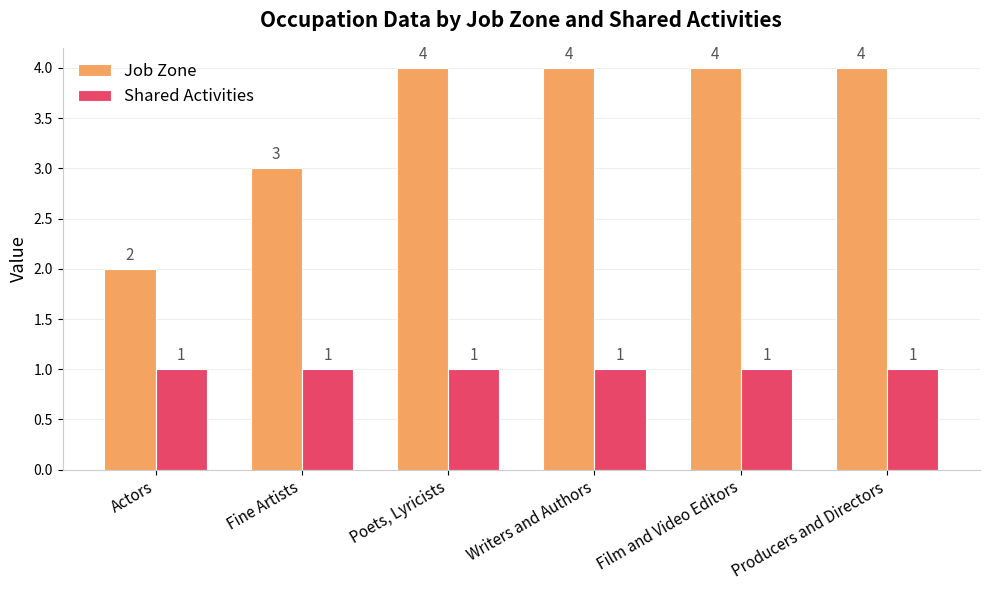

What are all the series names shown in the legend?

Job Zone, Shared Activities